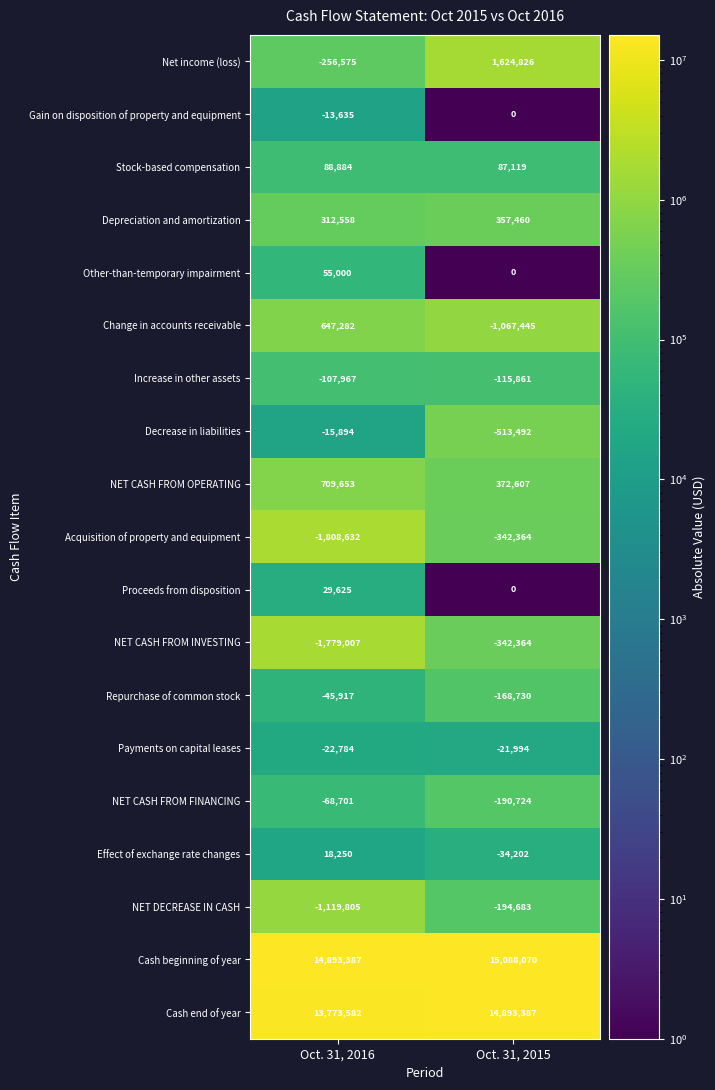

How many values in Effect of exchange rate changes are below zero?

1